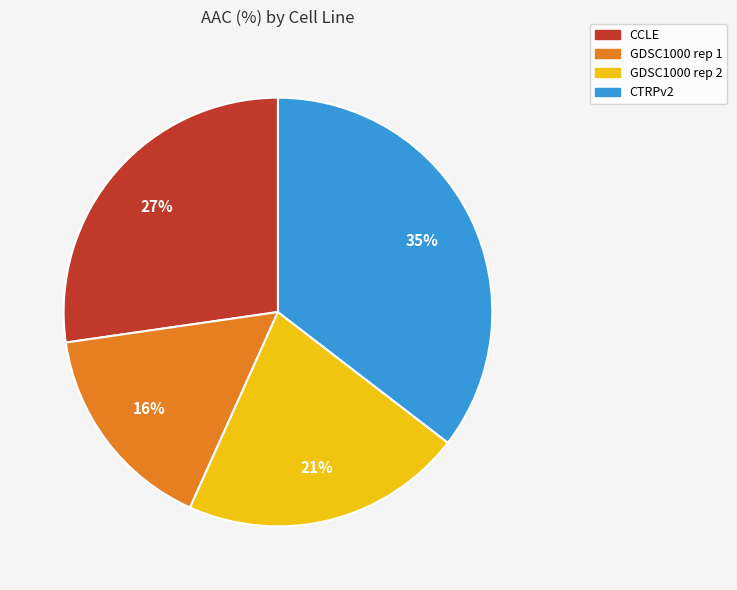

To the nearest percent, what is the average slice percentage?

25%